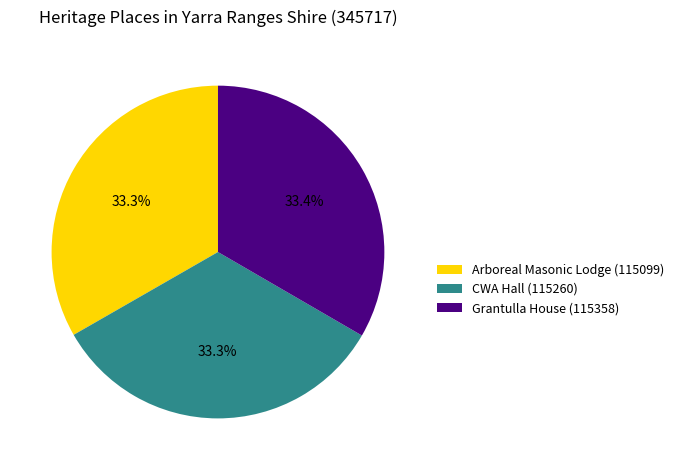

To the nearest percent, what portion does Arboreal Masonic Lodge (115099) represent?

33%